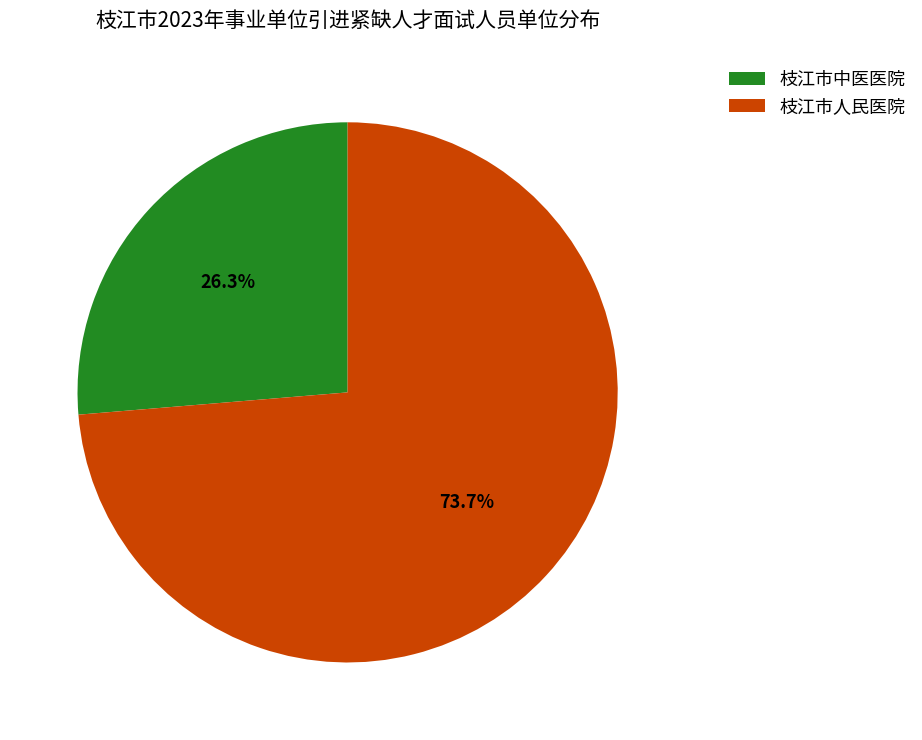

How many segments does this pie chart have?

2